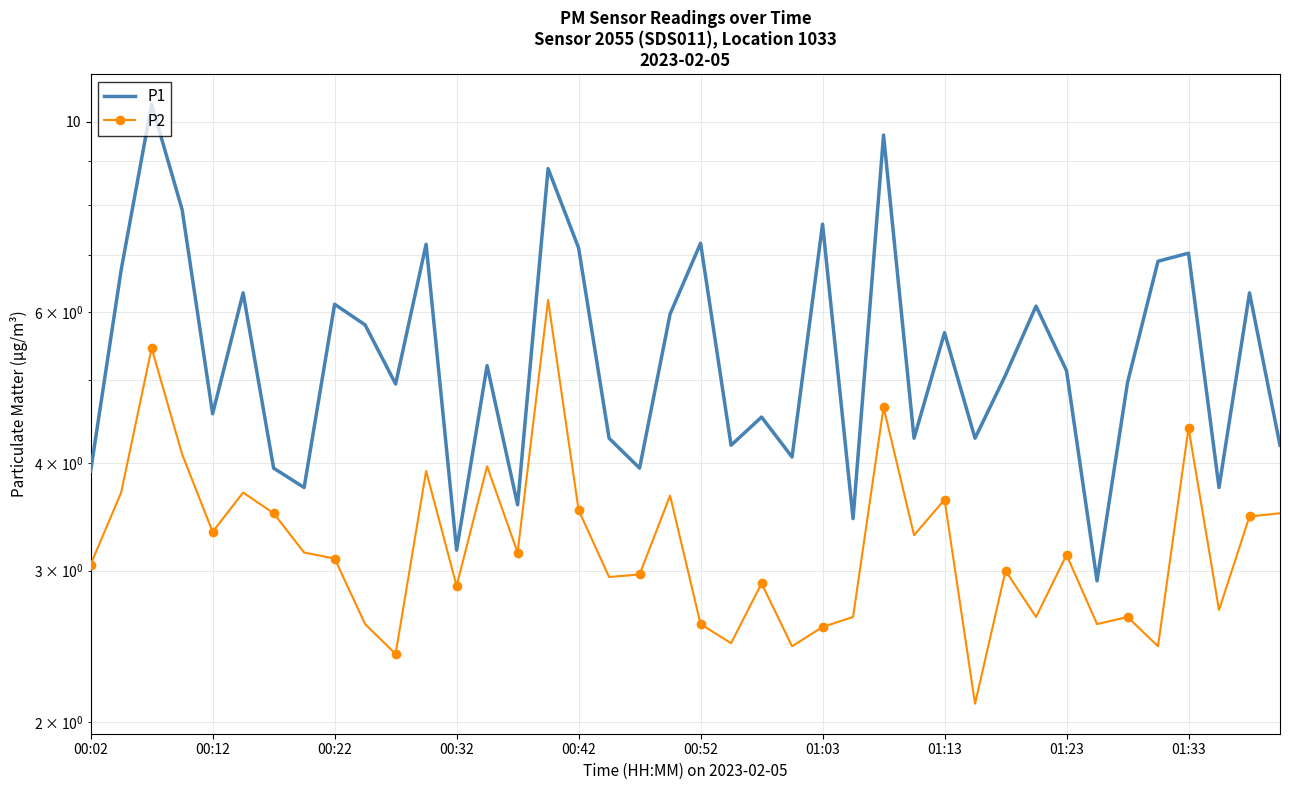

Between 15 and 32, which series saw the biggest shift?

P1